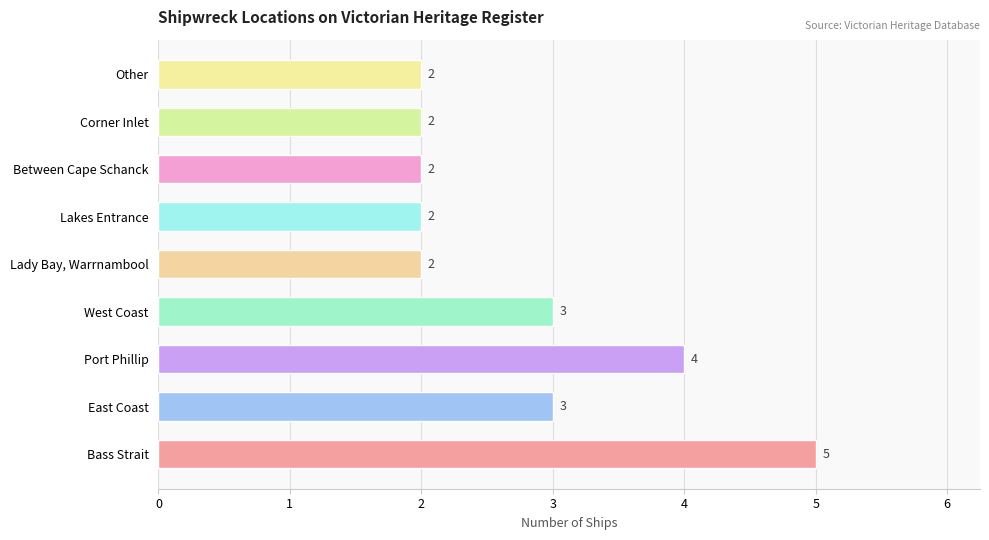

Read the value at Port Phillip.

4